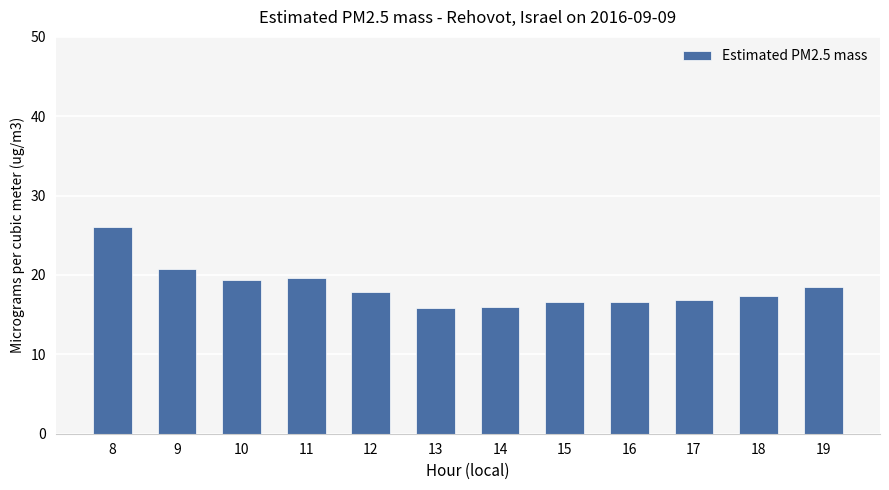

What is the value of the 5th bar from the left?

17.9